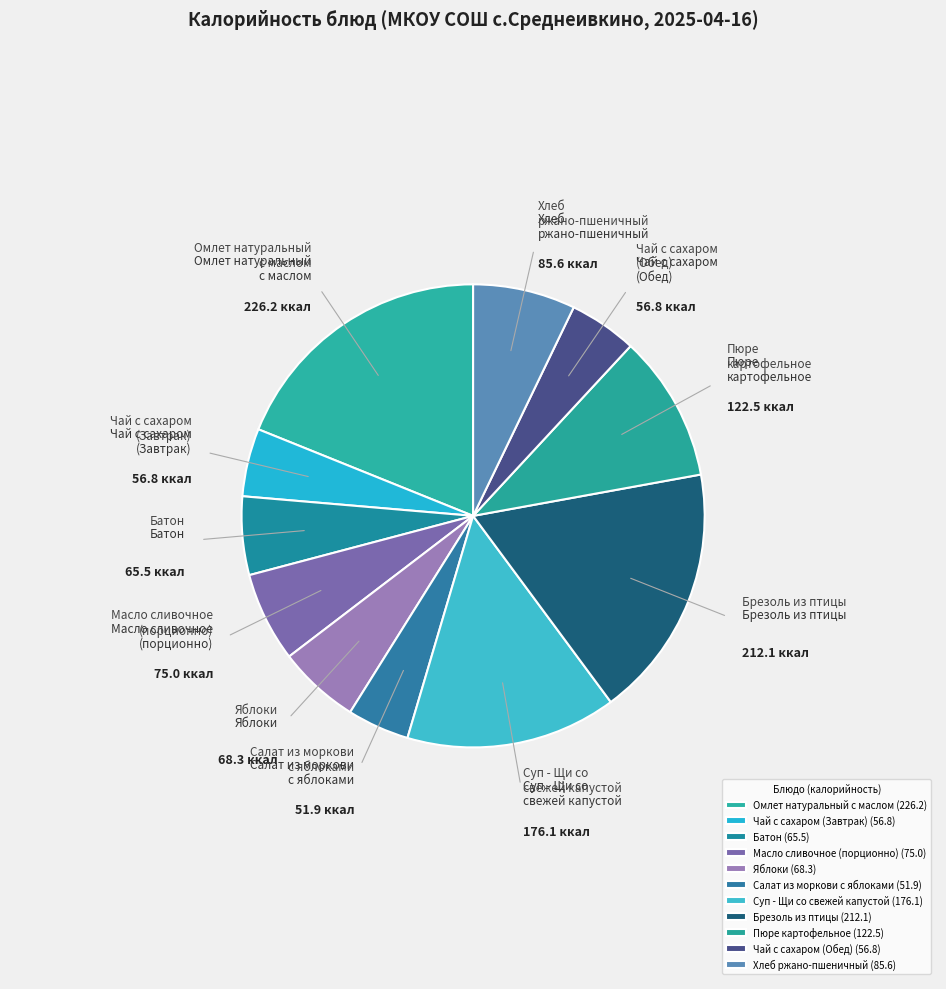

Does Суп - Щи со свежей капустой represent more than half of the total?

No